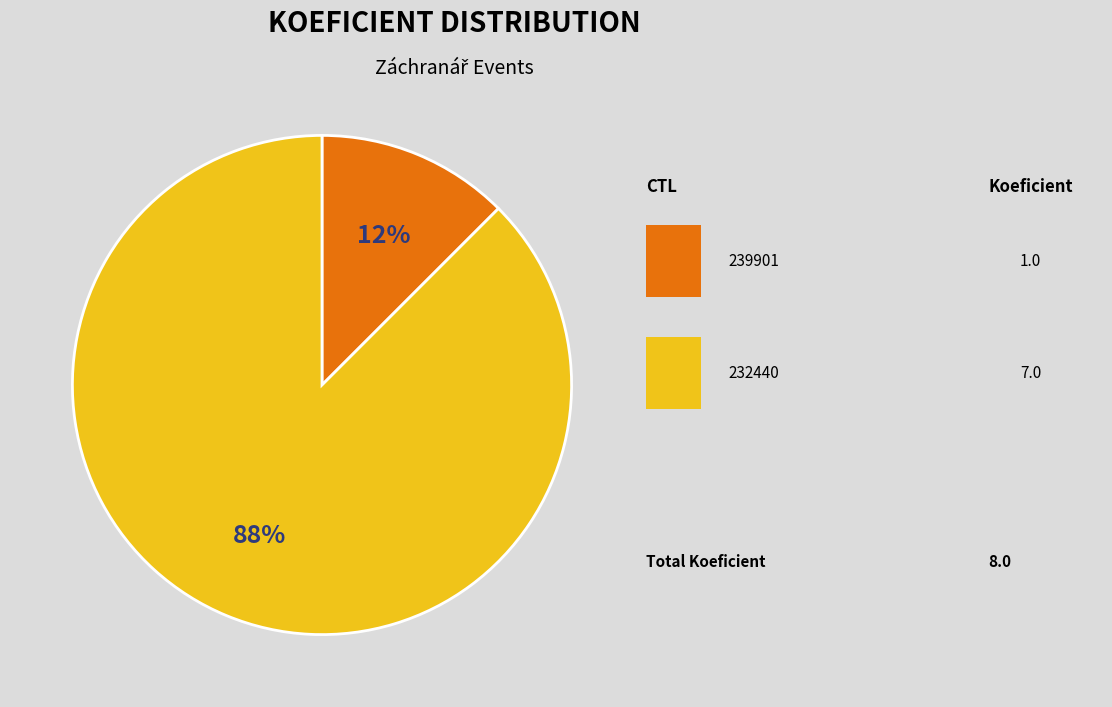

Does any single category account for the majority?

Yes